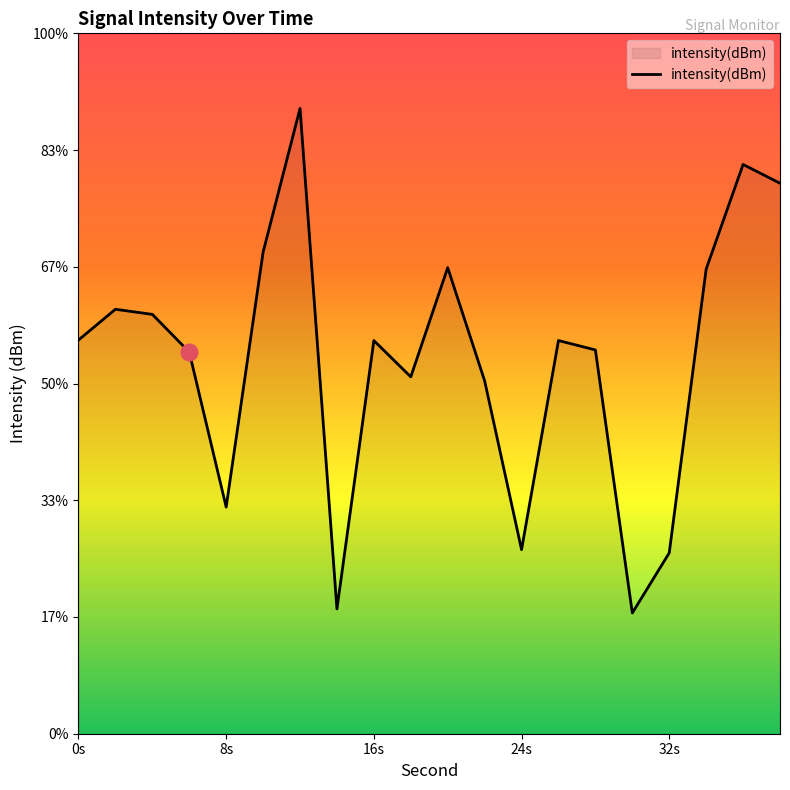

Reading left to right, what are all the values shown in this chart?

-133.1	-131.8	-132.0	-133.7	-140.3	-129.4	-123.2	-144.7	-133.2	-134.7	-130.0	-134.9	-142.1	-133.2	-133.6	-144.8	-142.3	-130.1	-125.6	-126.4